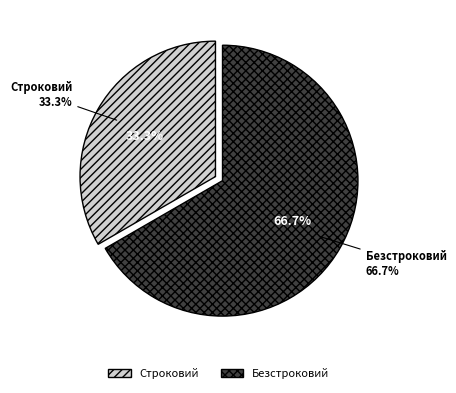

What percentage do Безстроковий and Строковий together represent?

100.0%